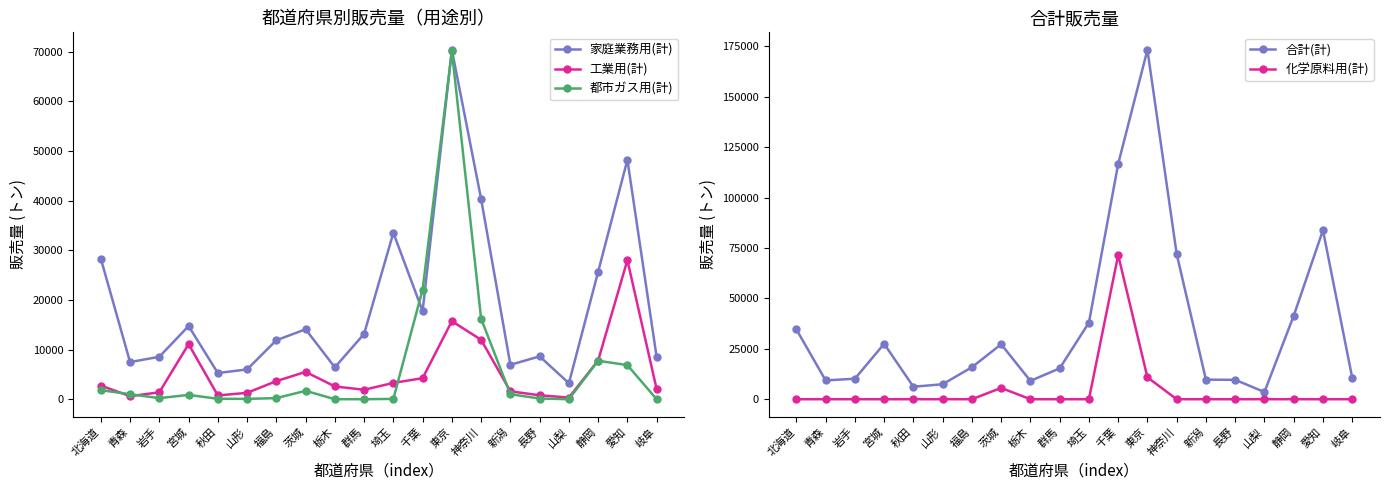

True or false: 工業用(計) and 合計(計) cross at least once.

False